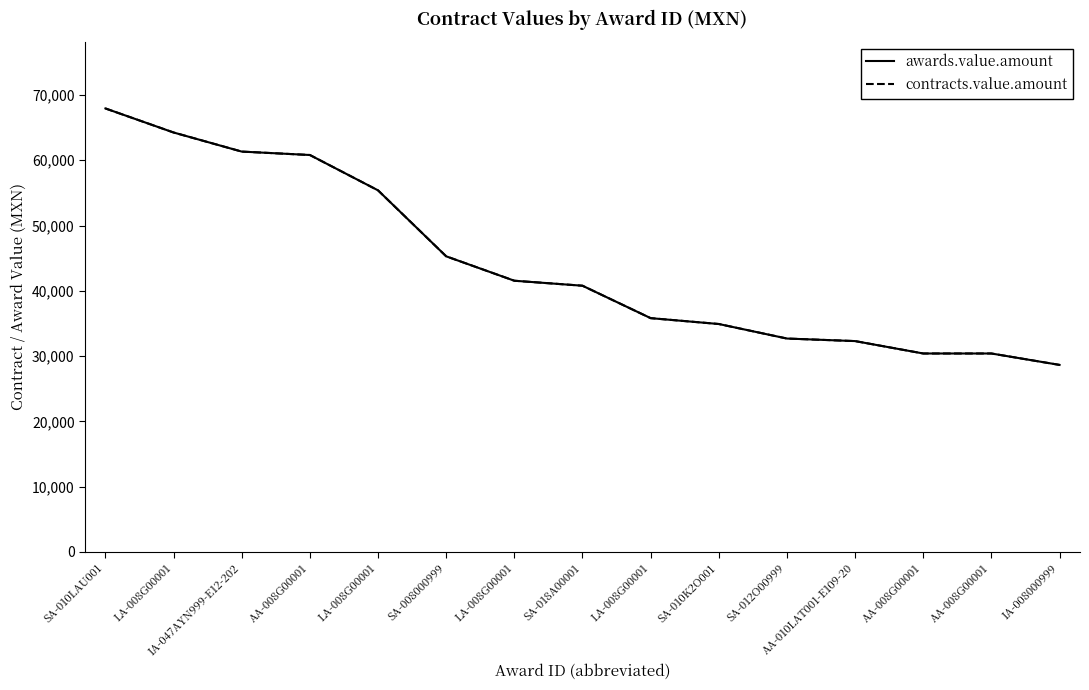

Is this an area chart (filled region under the line)?

No